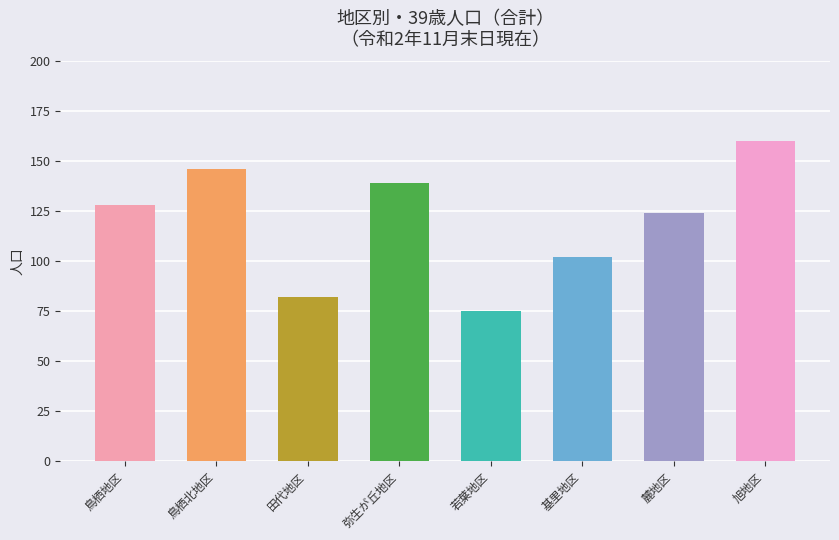

Reading left to right, list all the values displayed in this chart.

128	146	82	139	75	102	124	160